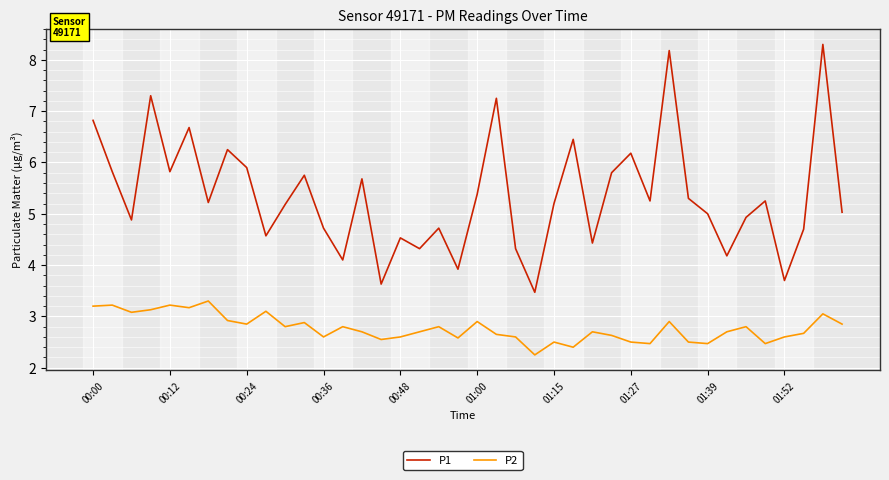

True or false: P1 and P2 cross at least once.

False